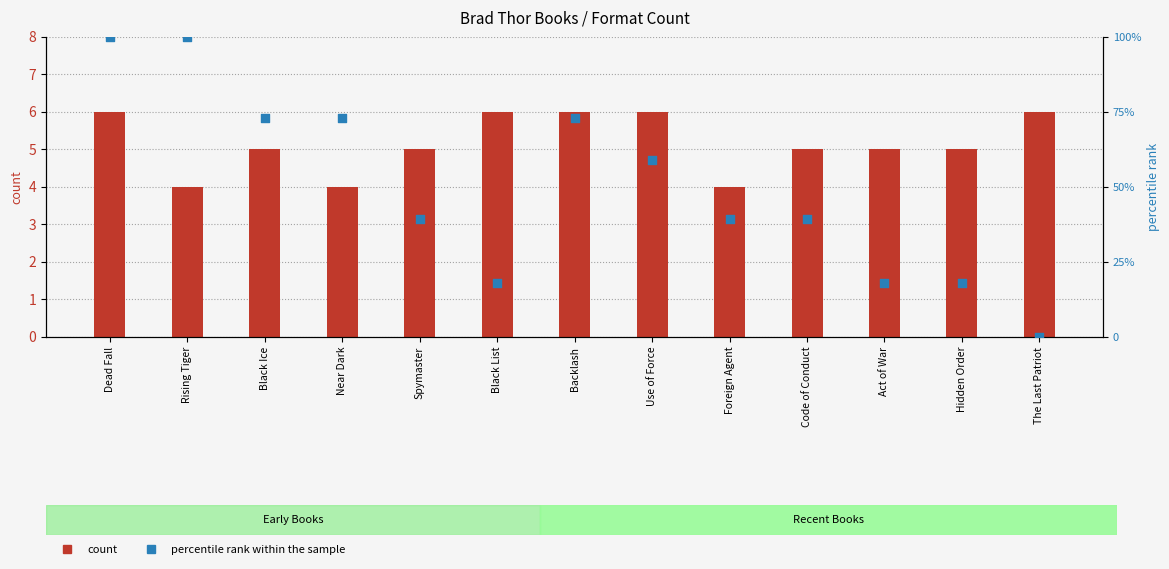

What are all the series names shown in the legend?

count, percentile rank within the sample